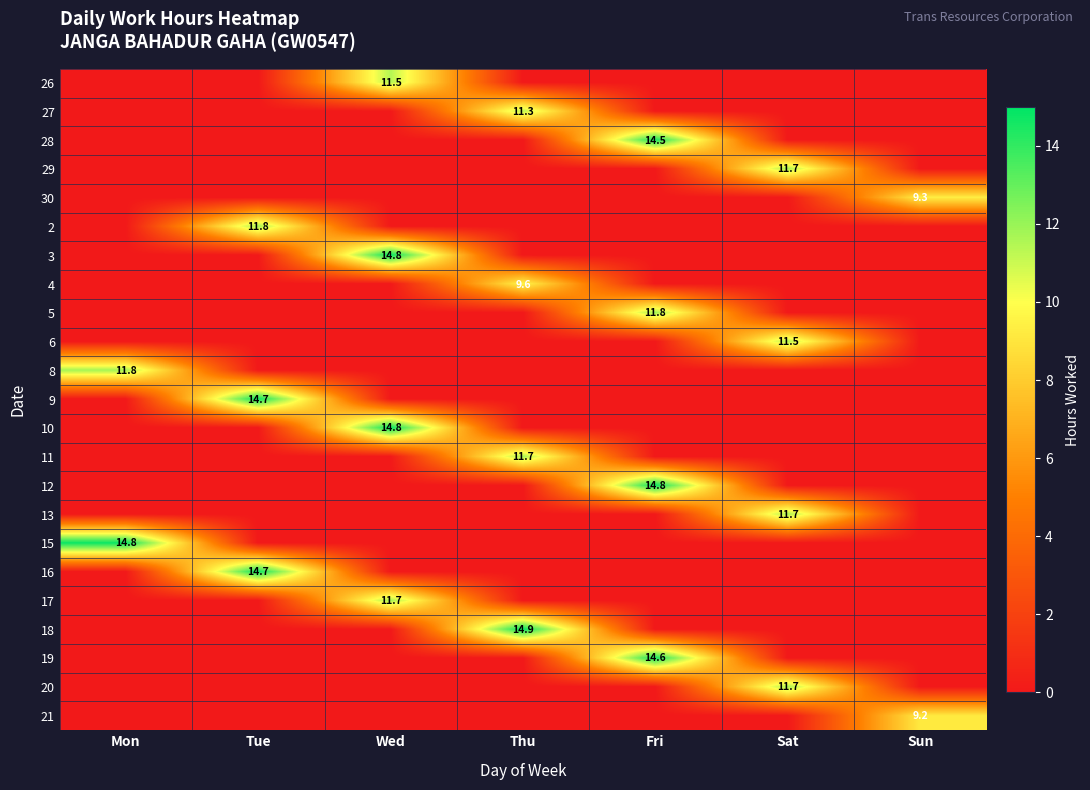

At how many categories does at least one series exceed 10?

6